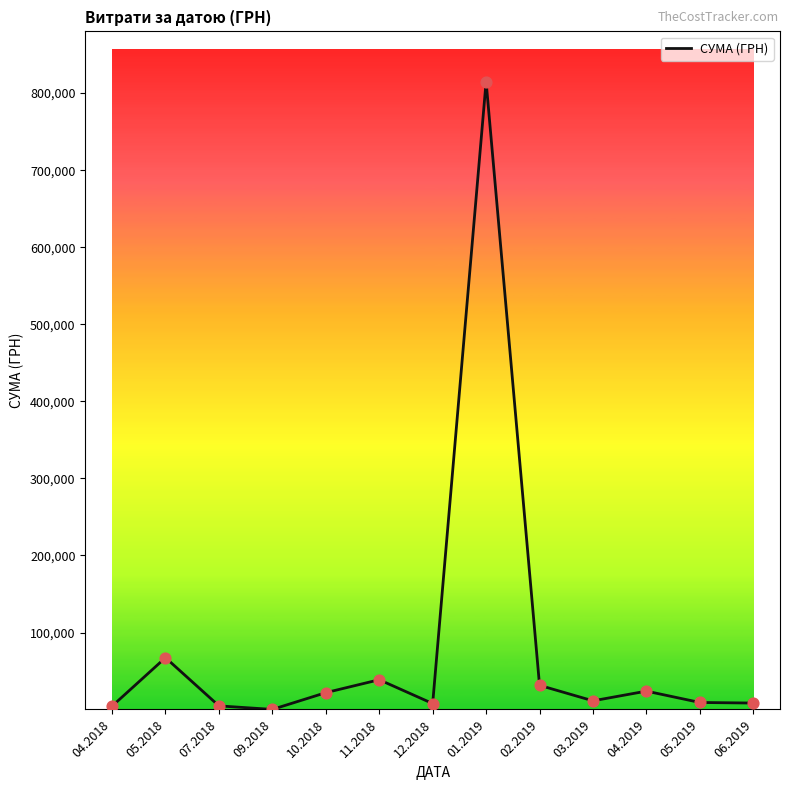

Which has a higher value, 04.2019 or 09.2018?

04.2019